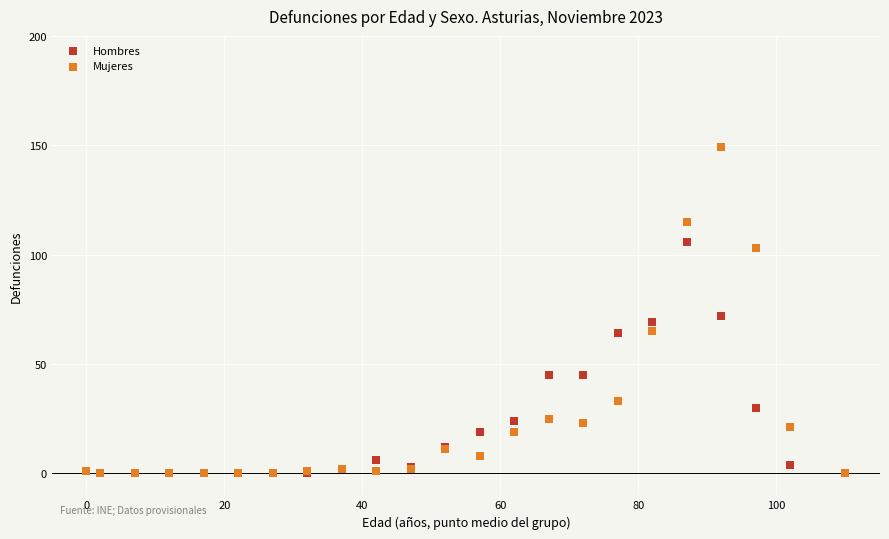

Which series contains the highest Y value?

Mujeres